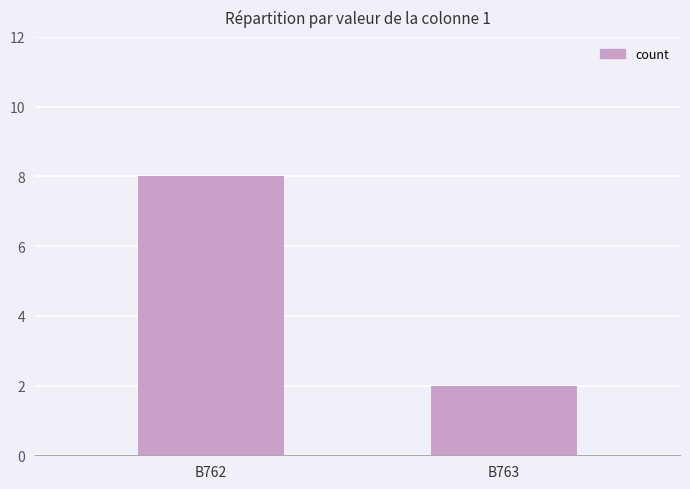

Reading right to left, list all the values displayed in this chart.

B763=2	B762=8